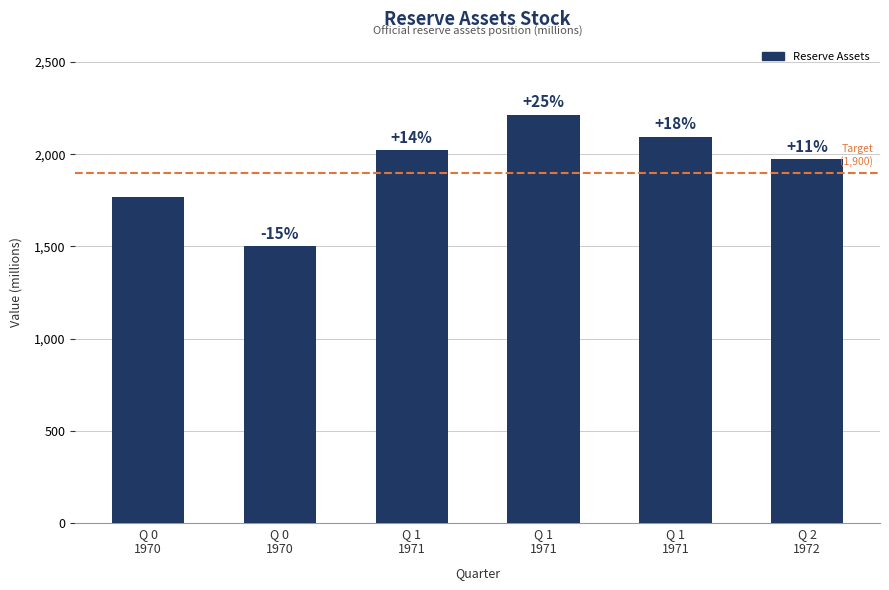

The value at Q 2
1972 is 587.5. True or false?

False